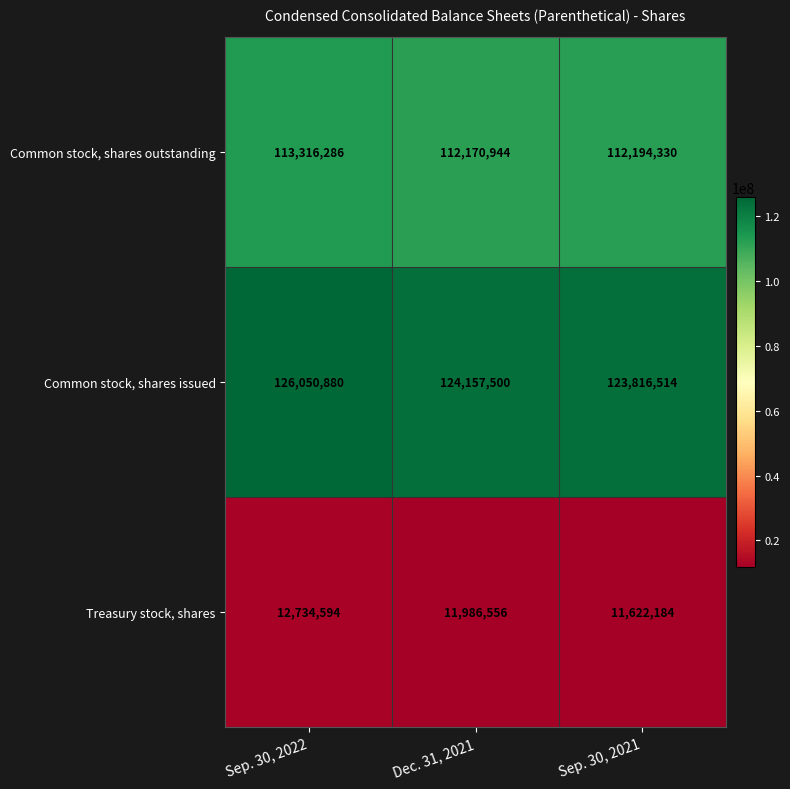

At which category does the chart reach its minimum across all series?

Sep. 30, 2021